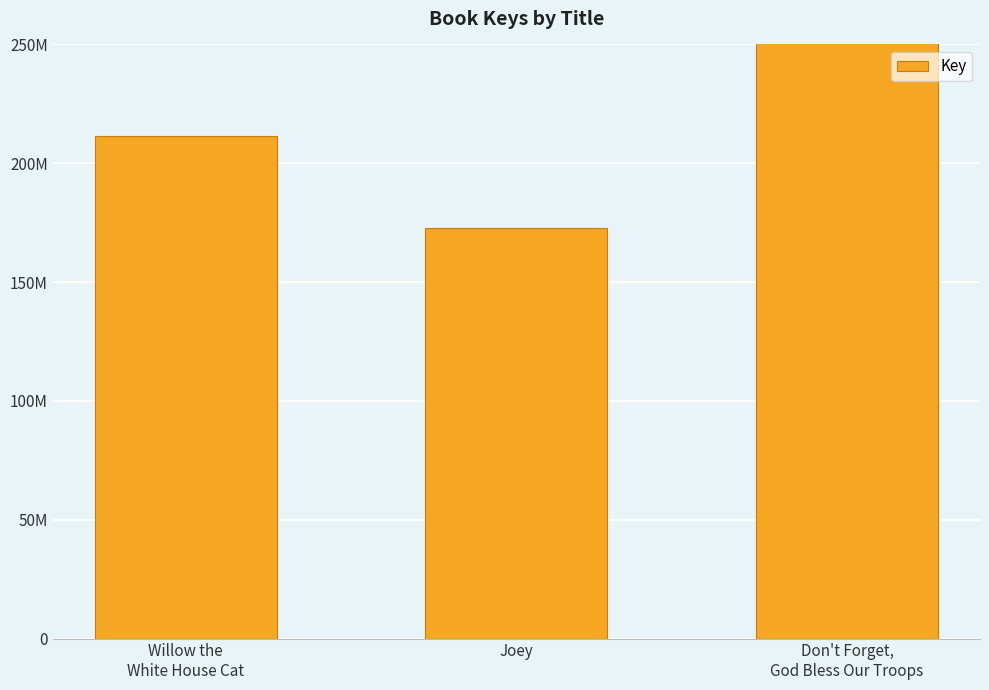

Between Don't Forget,
God Bless Our Troops and Willow the
White House Cat, which is larger?

Don't Forget,
God Bless Our Troops